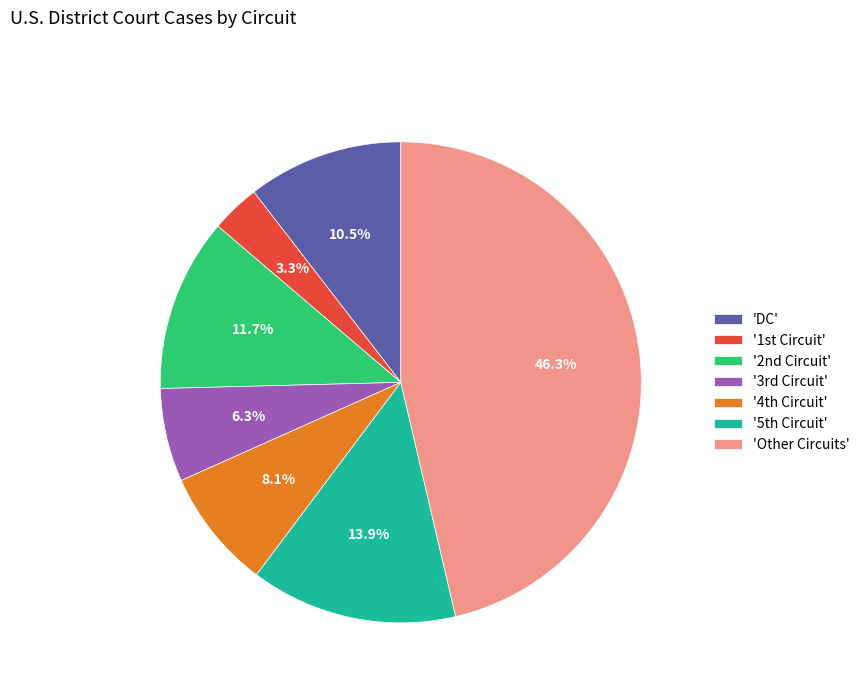

Which slice is the smallest?

'1st Circuit'